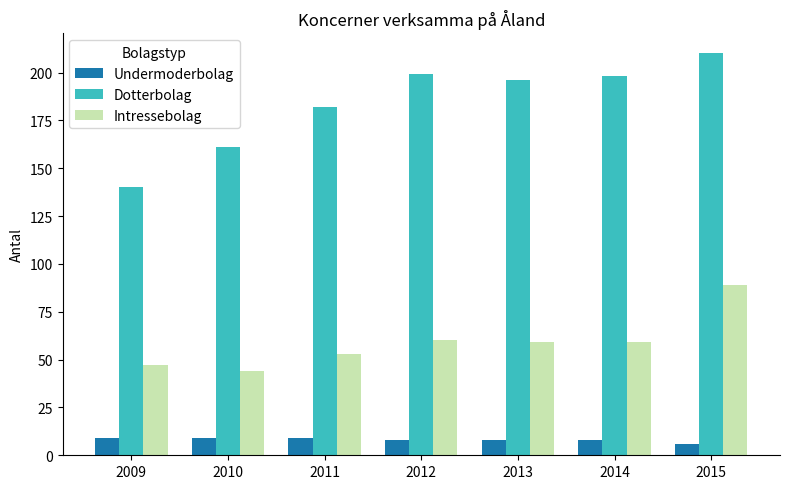

Reading left to right, what are all the values shown in this chart?

Undermoderbolag: 9	9	9	8	8	8	6
Dotterbolag: 140	161	182	199	196	198	210
Intressebolag: 47	44	53	60	59	59	89